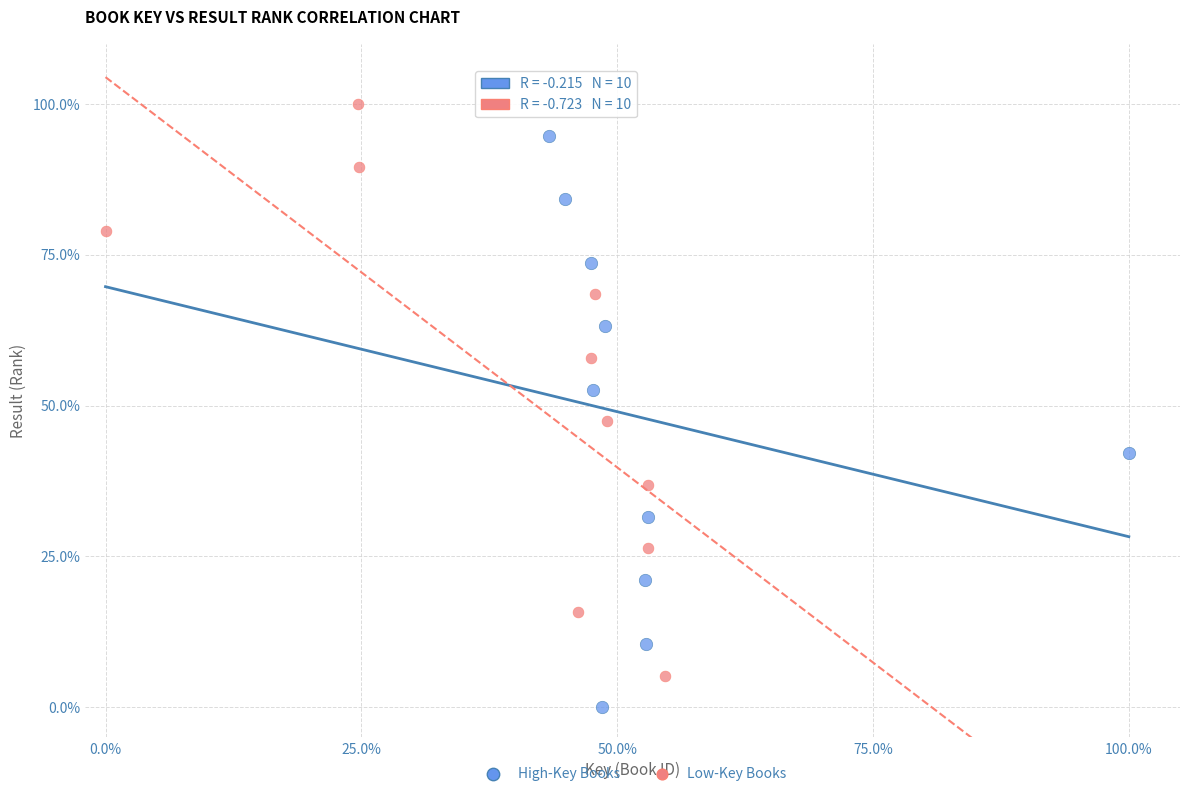

Which series reaches the minimum Y coordinate?

High-Key Books